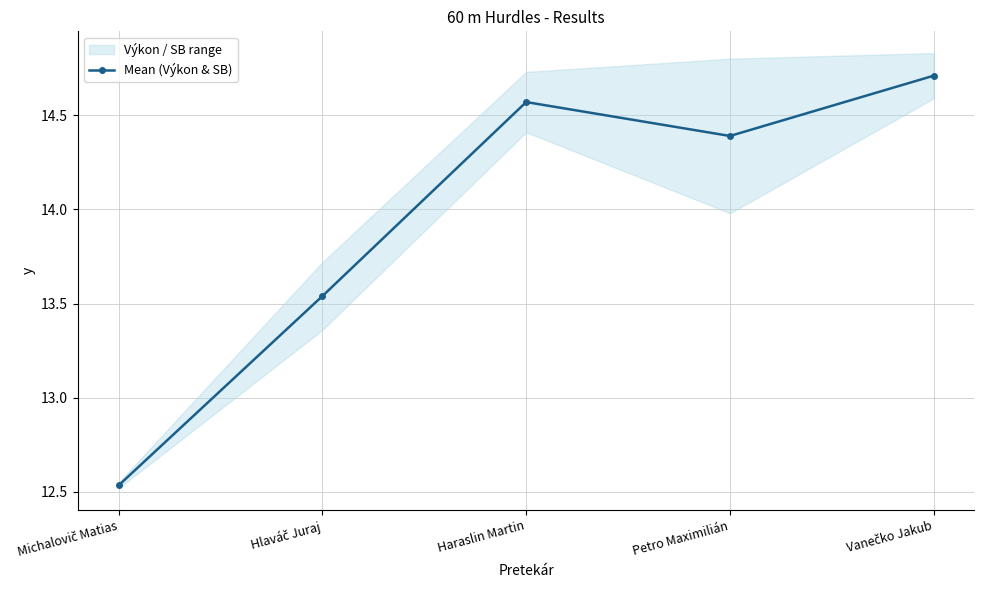

What is the label of the 3rd point from the right?

Haraslin Martin